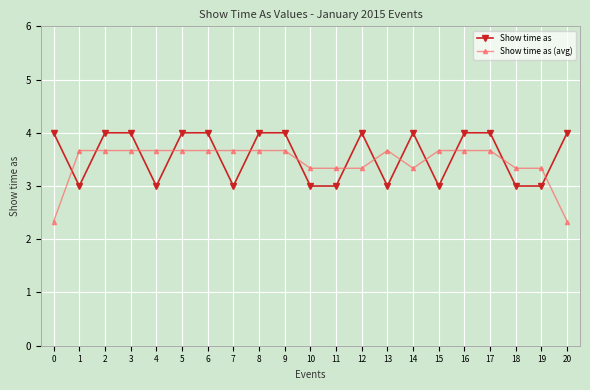

Reading left to right, what are all the values shown in this chart?

Show time as: 0=4.0	1=3.0	2=4.0	3=4.0	4=3.0	5=4.0	6=4.0	7=3.0	8=4.0	9=4.0	10=3.0	11=3.0	12=4.0	13=3.0	14=4.0	15=3.0	16=4.0	17=4.0	18=3.0	19=3.0	20=4.0
Show time as (avg): 0=2.3	1=3.7	2=3.7	3=3.7	4=3.7	5=3.7	6=3.7	7=3.7	8=3.7	9=3.7	10=3.3	11=3.3	12=3.3	13=3.7	14=3.3	15=3.7	16=3.7	17=3.7	18=3.3	19=3.3	20=2.3